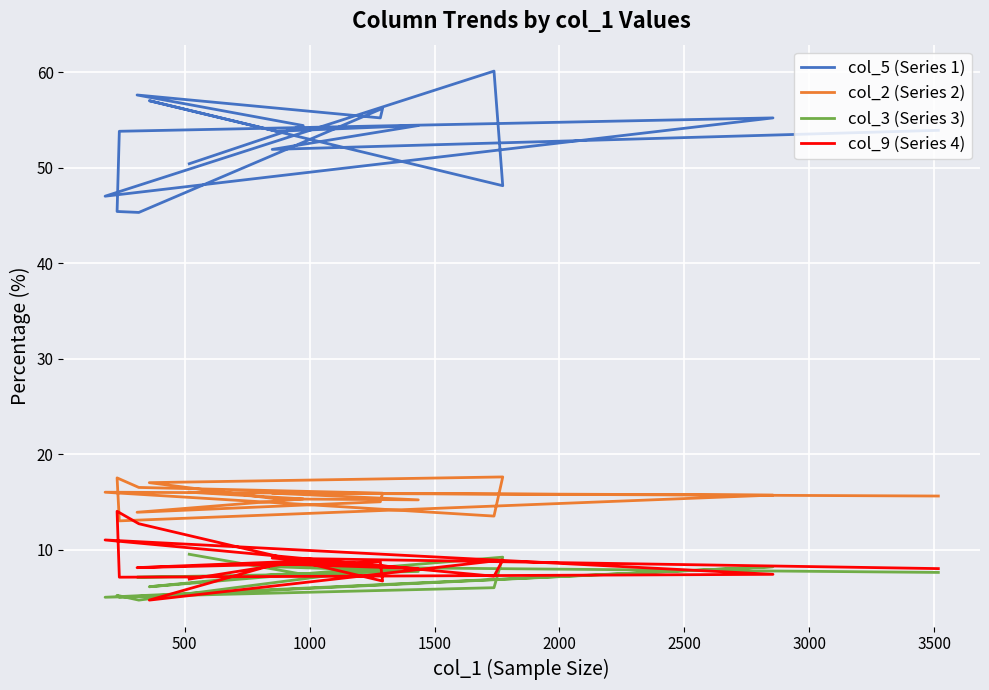

What are all the series names shown in the legend?

col_5 (Series 1), col_2 (Series 2), col_3 (Series 3), col_9 (Series 4)